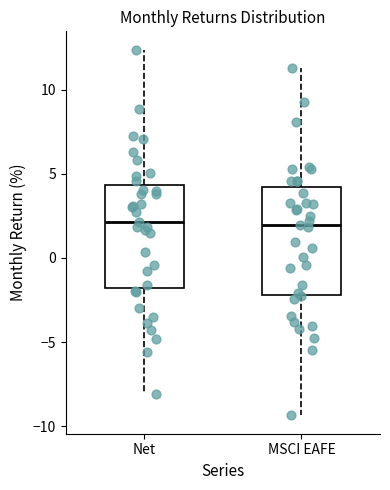

Where is the lower edge of the box for MSCI EAFE on the y-axis? The values are not printed on the chart, so give them approximately, as read against the axis.

-2.0